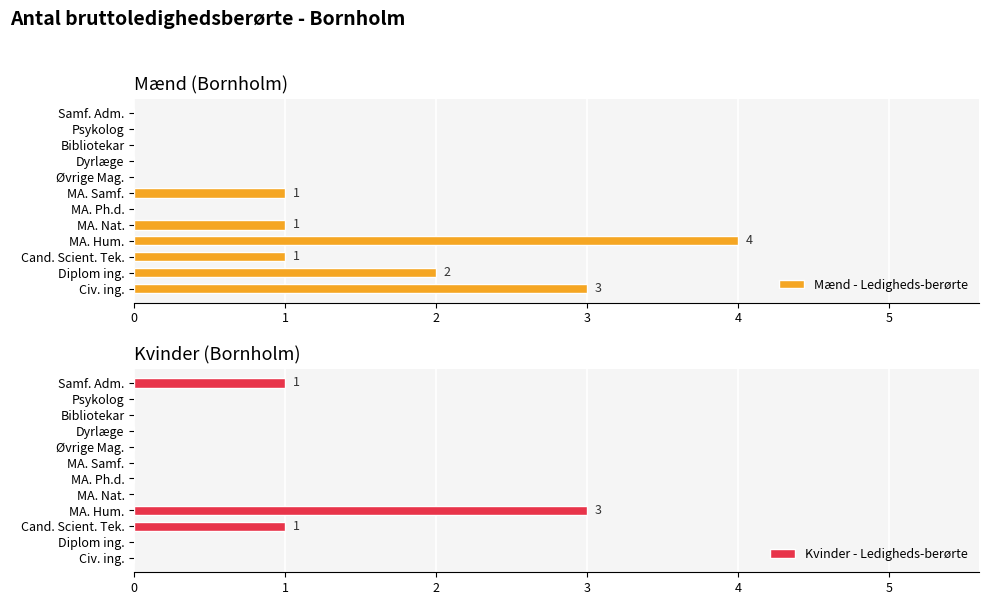

At which label does Mænd - Ledigheds-berørte reach its peak?

MA. Hum.